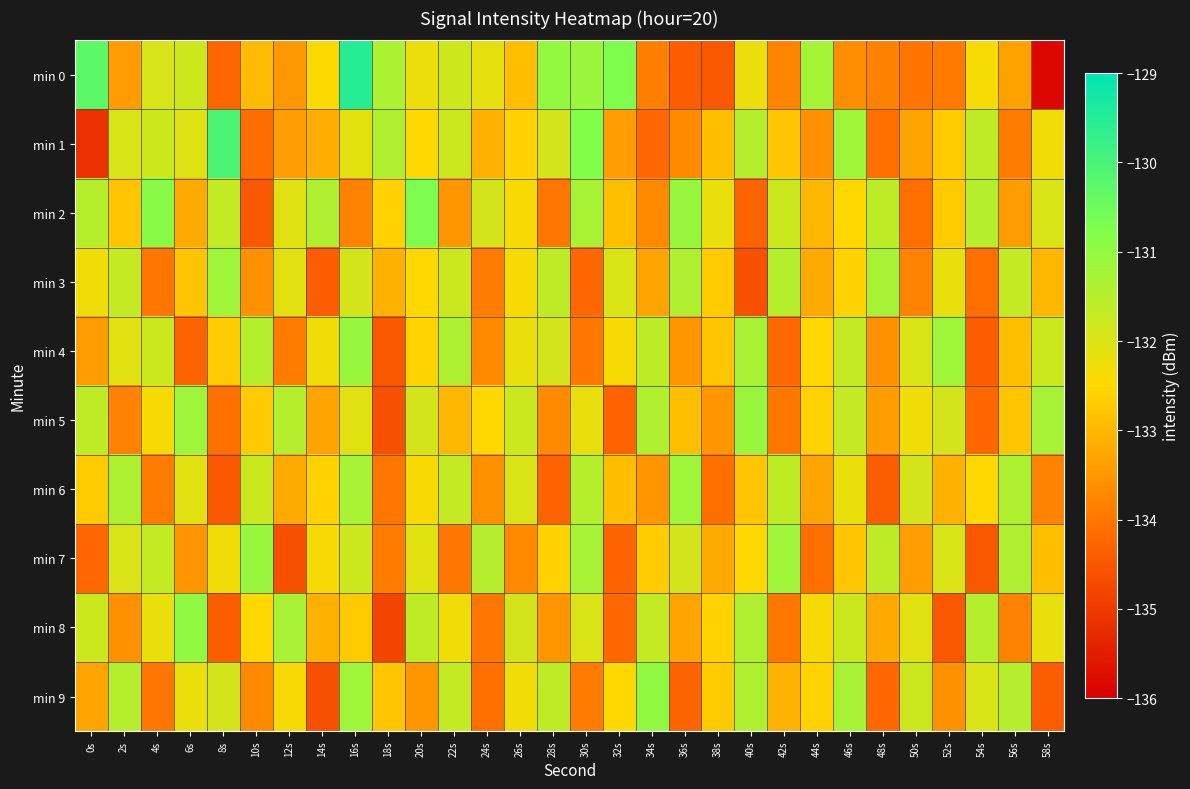

What is the spread (max minus min) of values at 30s?

3.4